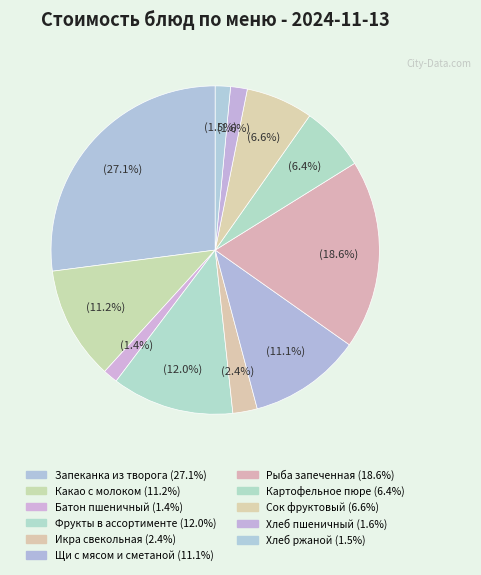

To the nearest percent, what portion does Икра свекольная represent?

2%